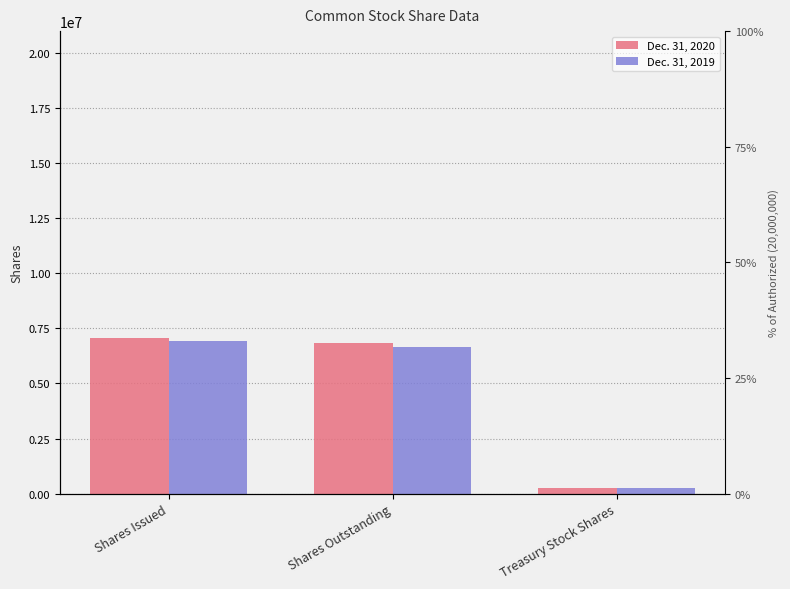

True or false: Dec. 31, 2020 has a value of 6847000 at Shares Outstanding.

True